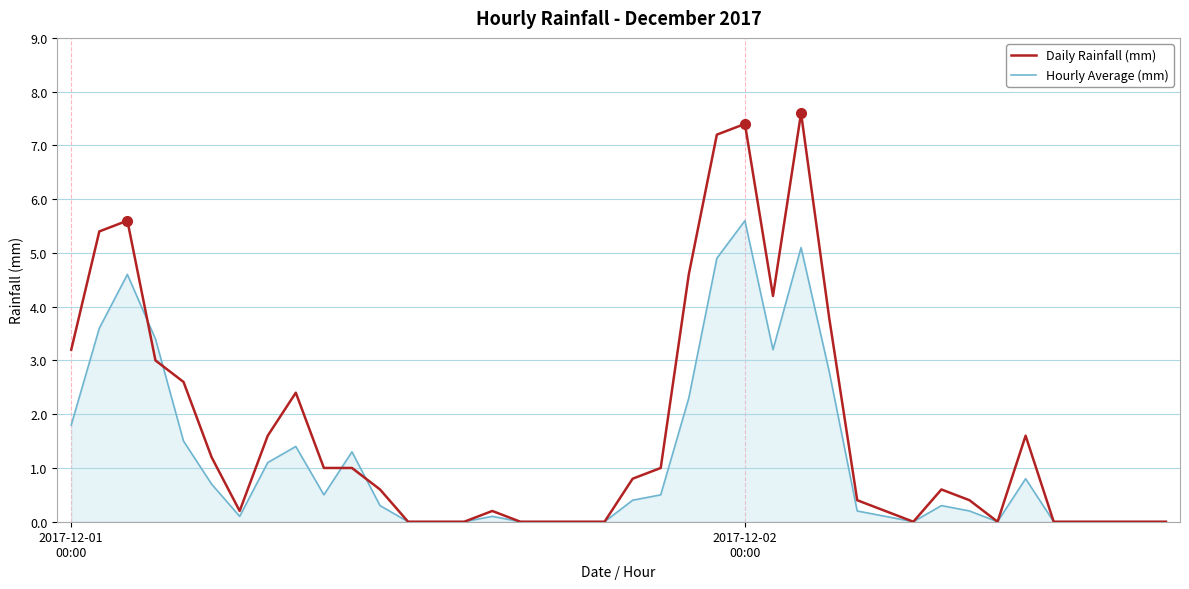

Which series has the widest spread of values?

Daily Rainfall (mm)